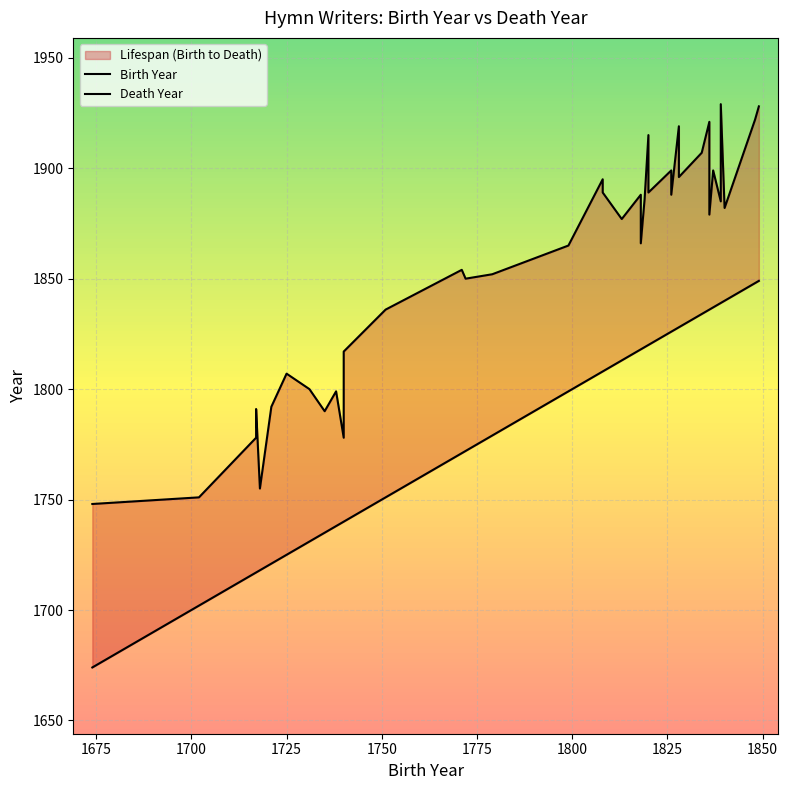

What is the minimum value shown in the chart?

1674